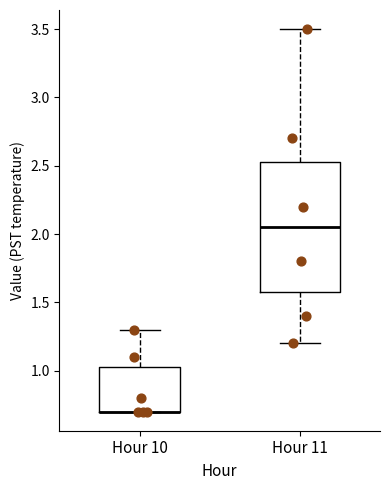

Which box is the tallest, from its lower edge to its upper edge?

Hour 11